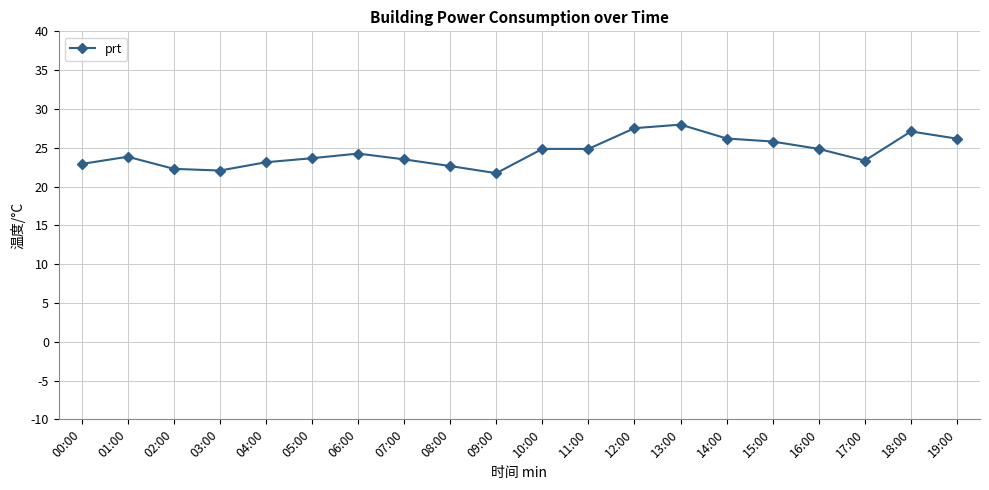

What is the smallest value displayed?

21.7